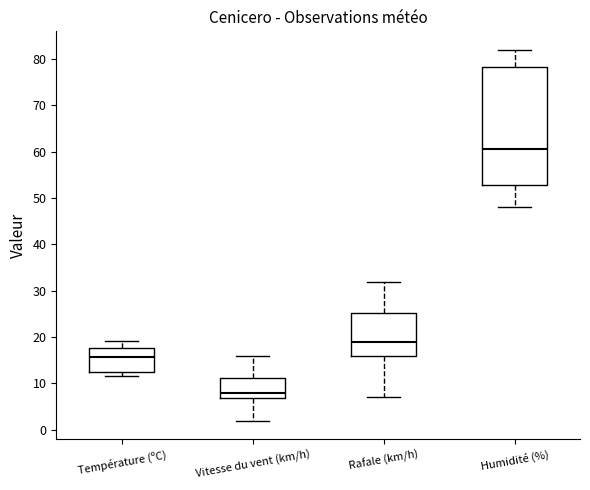

Where does the median line of the box for Température (ºC) sit on the y-axis? The values are not printed on the chart, so give them approximately, as read against the axis.

16